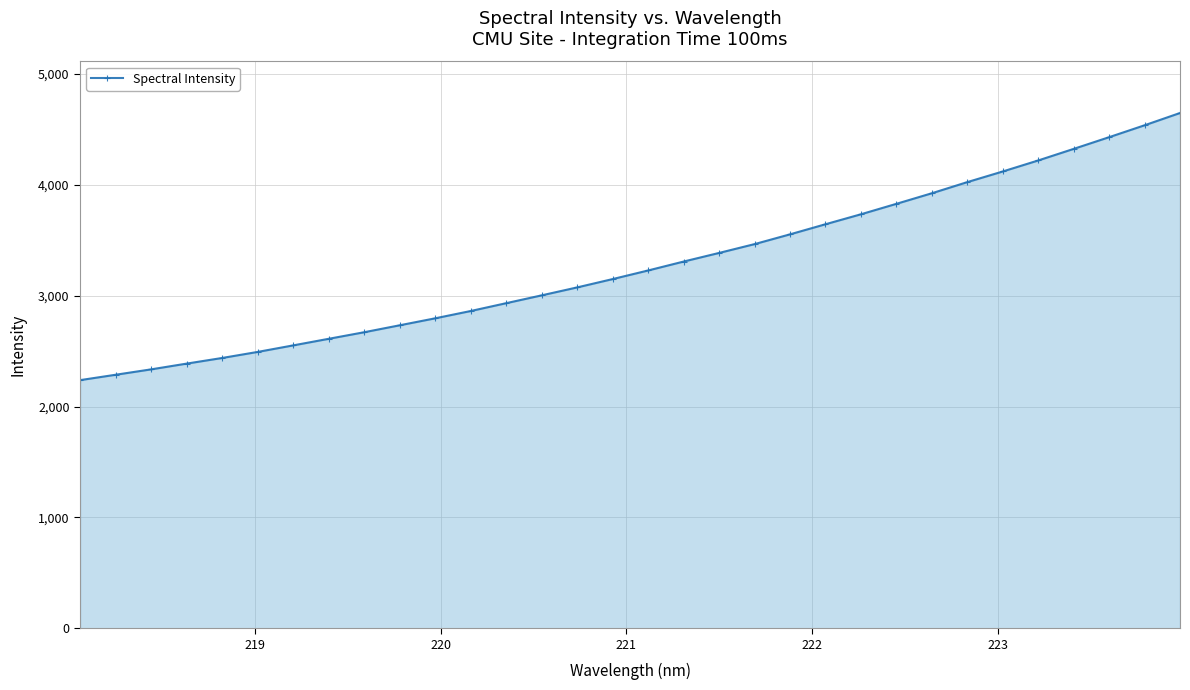

Reading left to right, what are all the values shown in this chart?

2238.3	2286.8	2335.5	2387.4	2438.2	2492.8	2551.7	2611.2	2670.4	2733.1	2796.0	2861.9	2932.6	3003.2	3074.9	3150.1	3227.7	3308.1	3385.9	3465.4	3553.6	3644.7	3734.7	3829.0	3924.4	4024.8	4120.9	4220.2	4324.6	4430.2	4537.5	4648.3